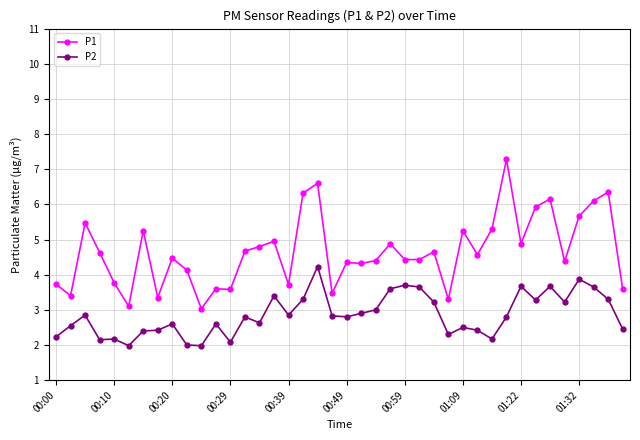

Rank the series by their average value, from highest to lowest.

P1, P2